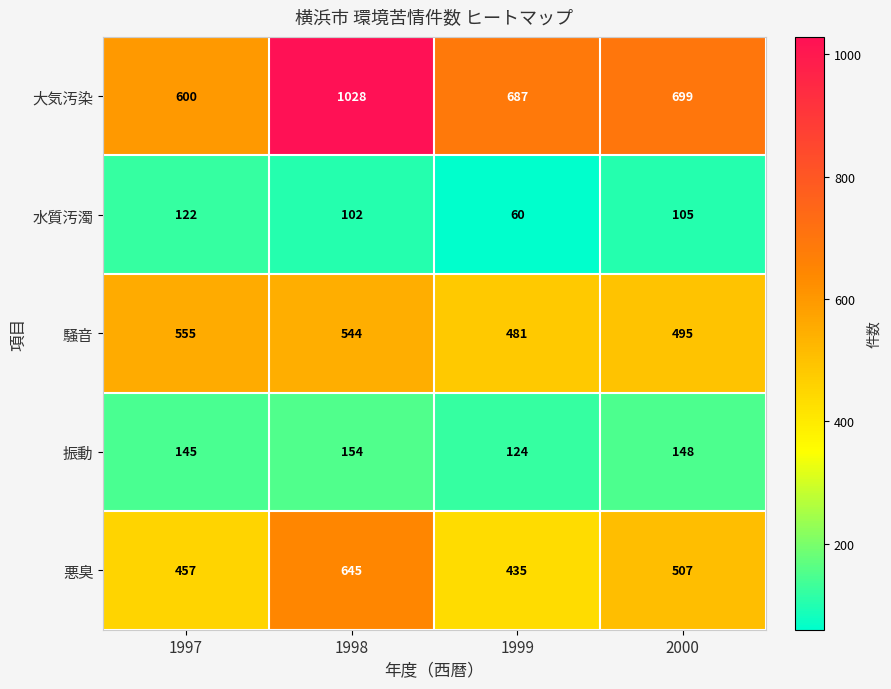

At 1997, list the series in order from smallest to largest.

水質汚濁, 振動, 悪臭, 騒音, 大気汚染